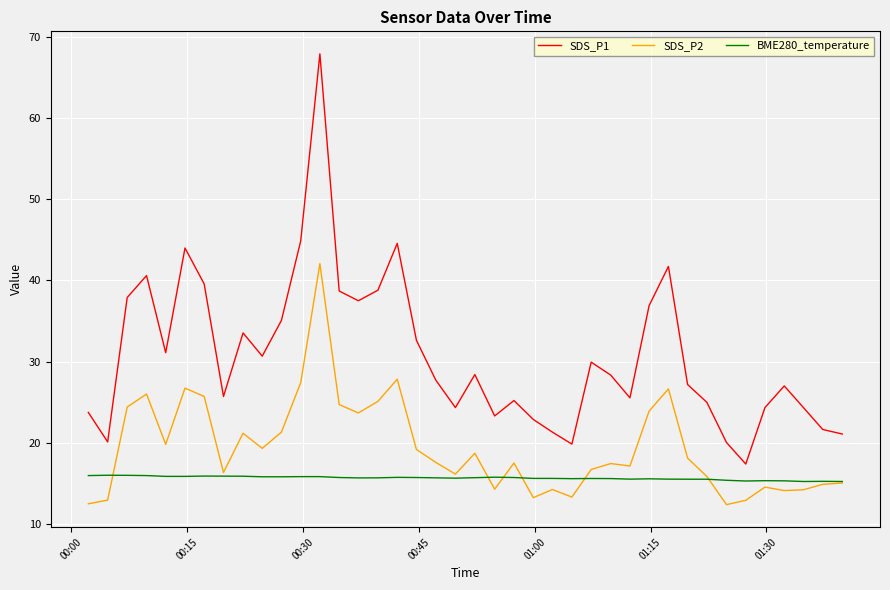

True or false: SDS_P2 and SDS_P1 intersect in this chart.

False